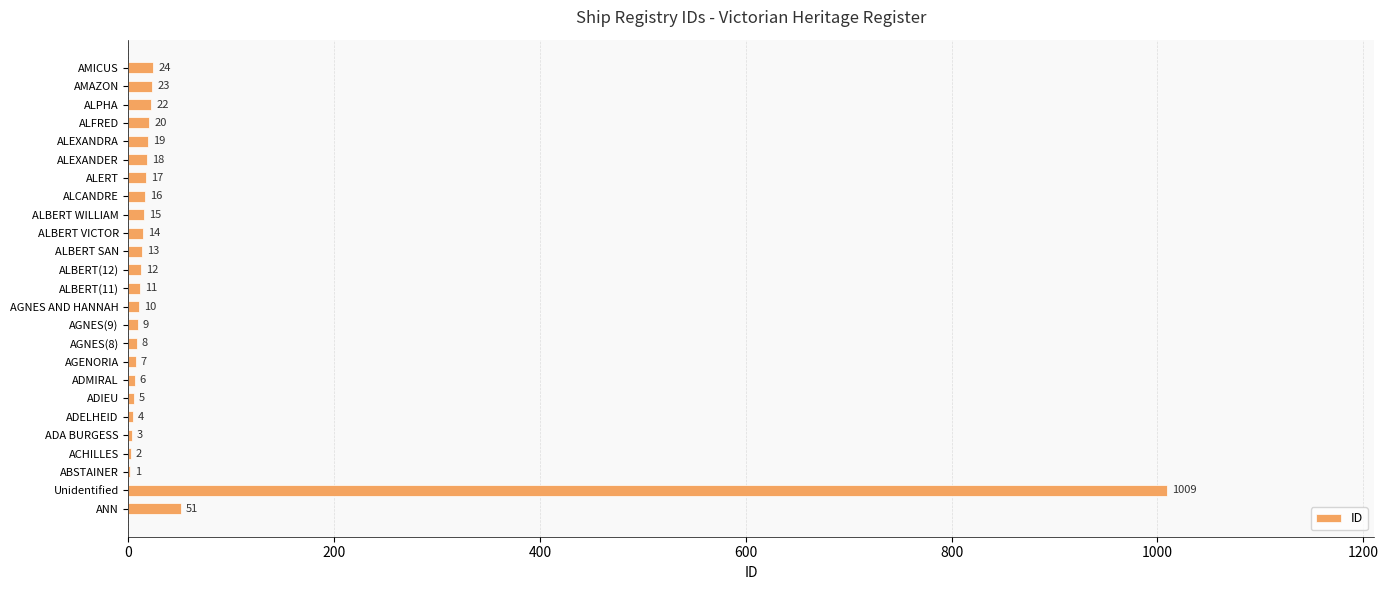

Are the bars grouped side by side (vs. stacked)?

No